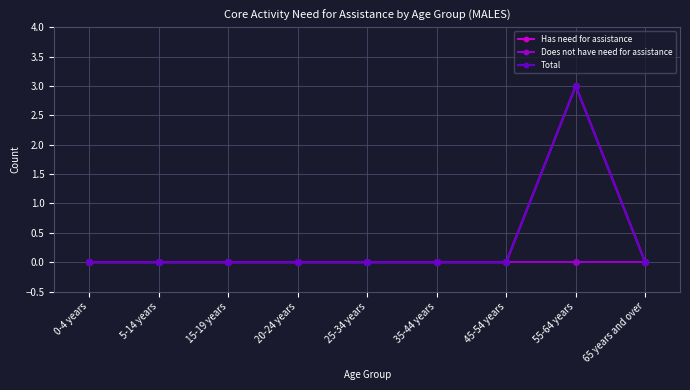

How many lines are shown in the chart?

3